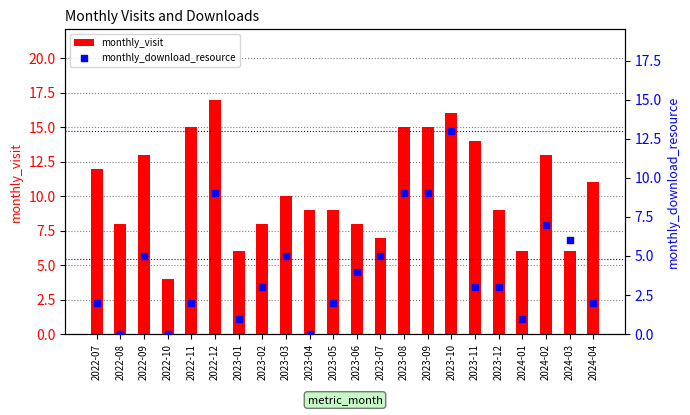

At how many categories does at least one series exceed 2?

22